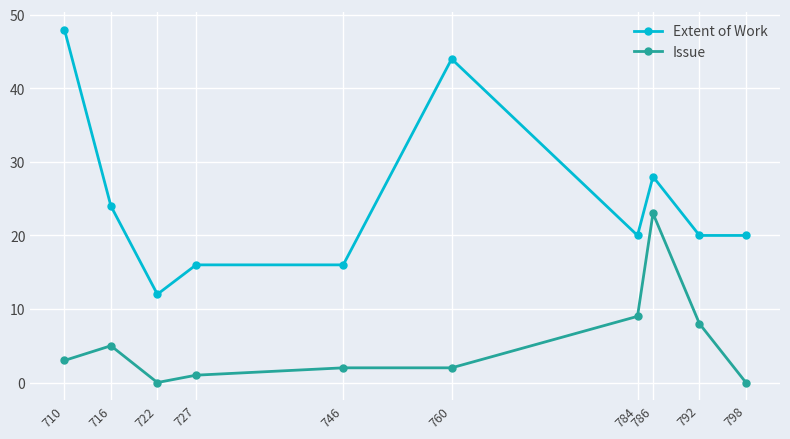

What is the value of the Extent of Work point at the 7th from the left?

20